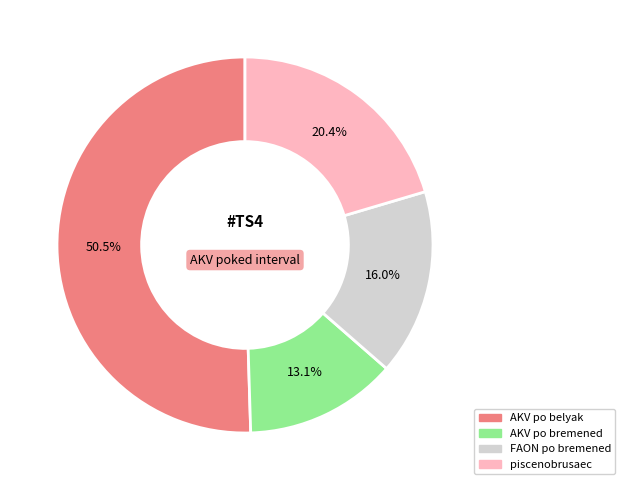

Is there a majority slice in this chart?

Yes